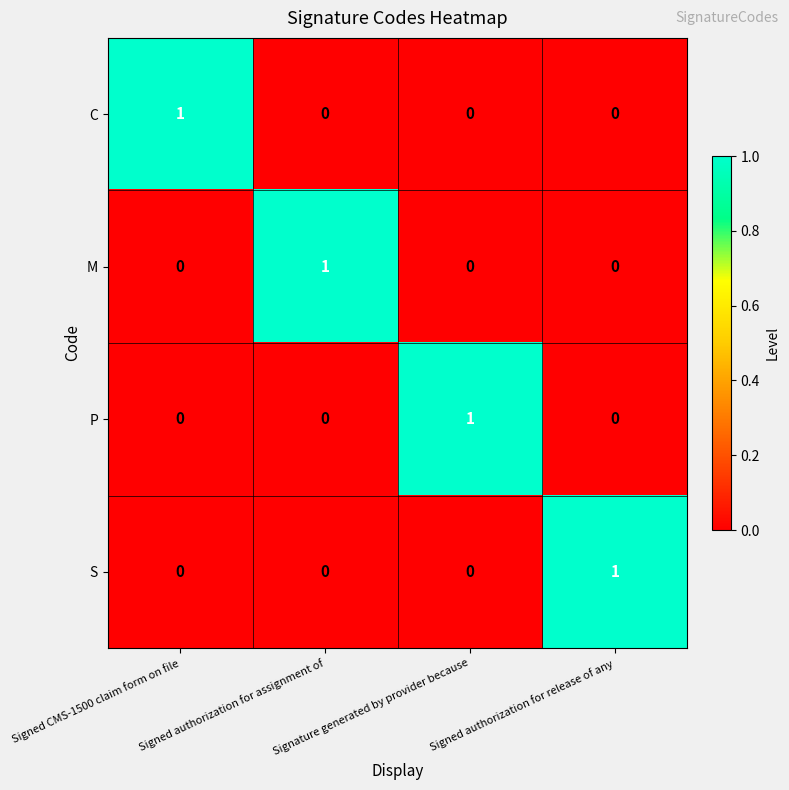

At which label does M reach its peak?

Signed authorization for assignment of